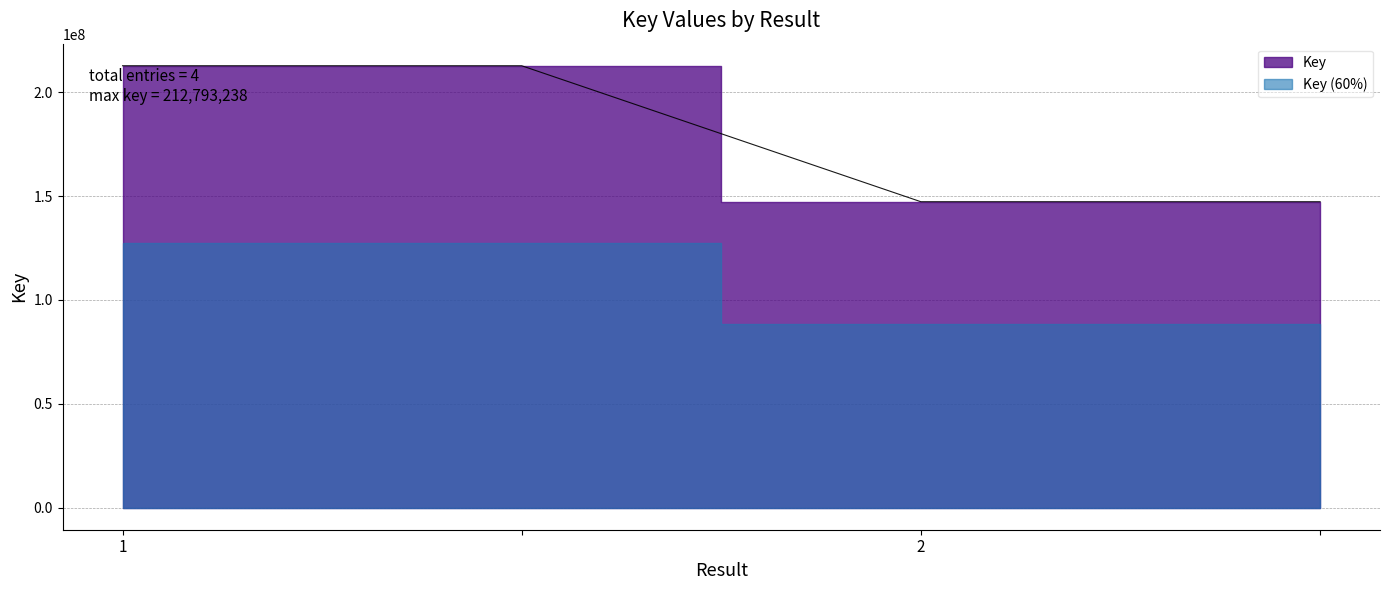

Reading left to right, transcribe all the data shown in this chart.

1=212793238	=212793238	2=147309271	=147309271